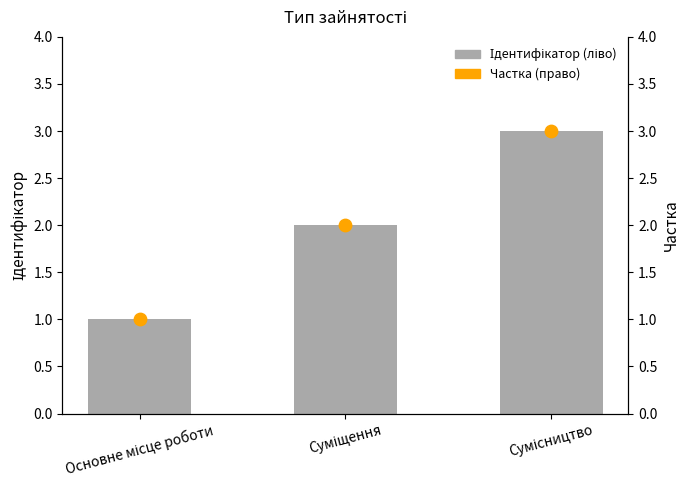

Which series has the widest spread of Y values?

Ідентифікатор (ліво)